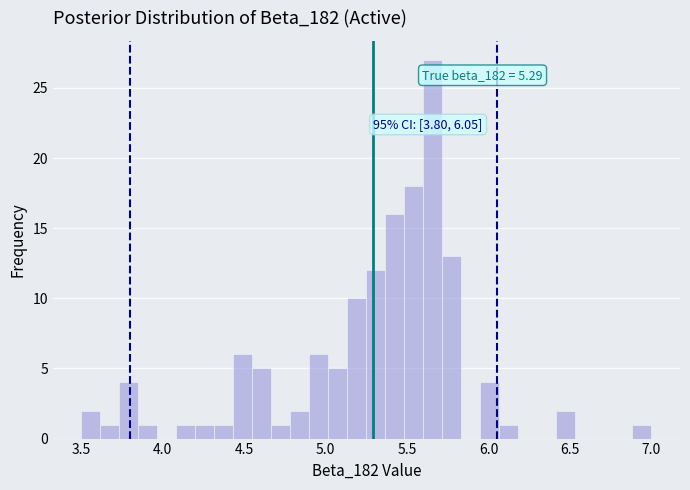

Read against the x-axis, roughly where is the centre of the tallest bar?

5.65